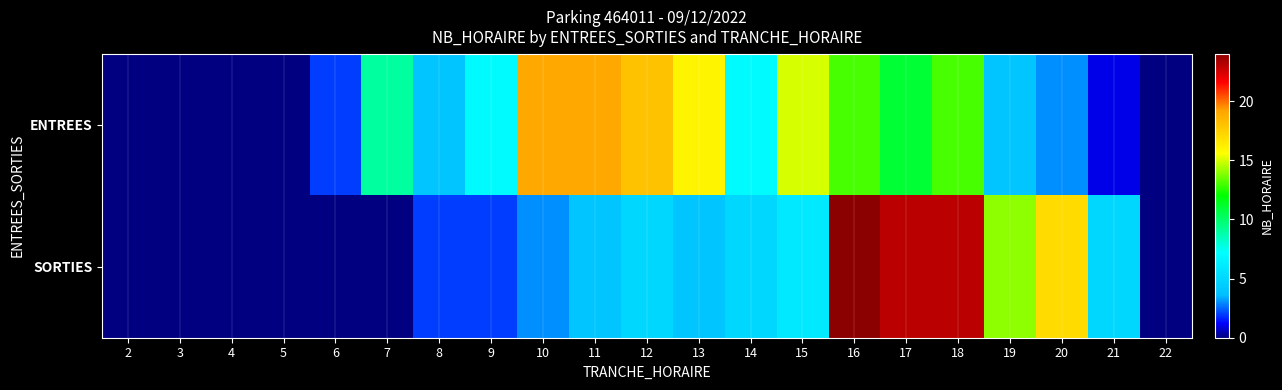

Reading left to right, list all the values displayed in this chart.

ENTREES: 2=0	3=0	4=0	5=0	6=2	7=9	8=4	9=7	10=19	11=19	12=18	13=16	14=7	15=15	16=13	17=11	18=13	19=4	20=3	21=1	22=0
SORTIES: 2=0	3=0	4=0	5=0	6=0	7=0	8=2	9=2	10=3	11=4	12=5	13=4	14=5	15=6	16=24	17=23	18=23	19=14	20=17	21=5	22=0